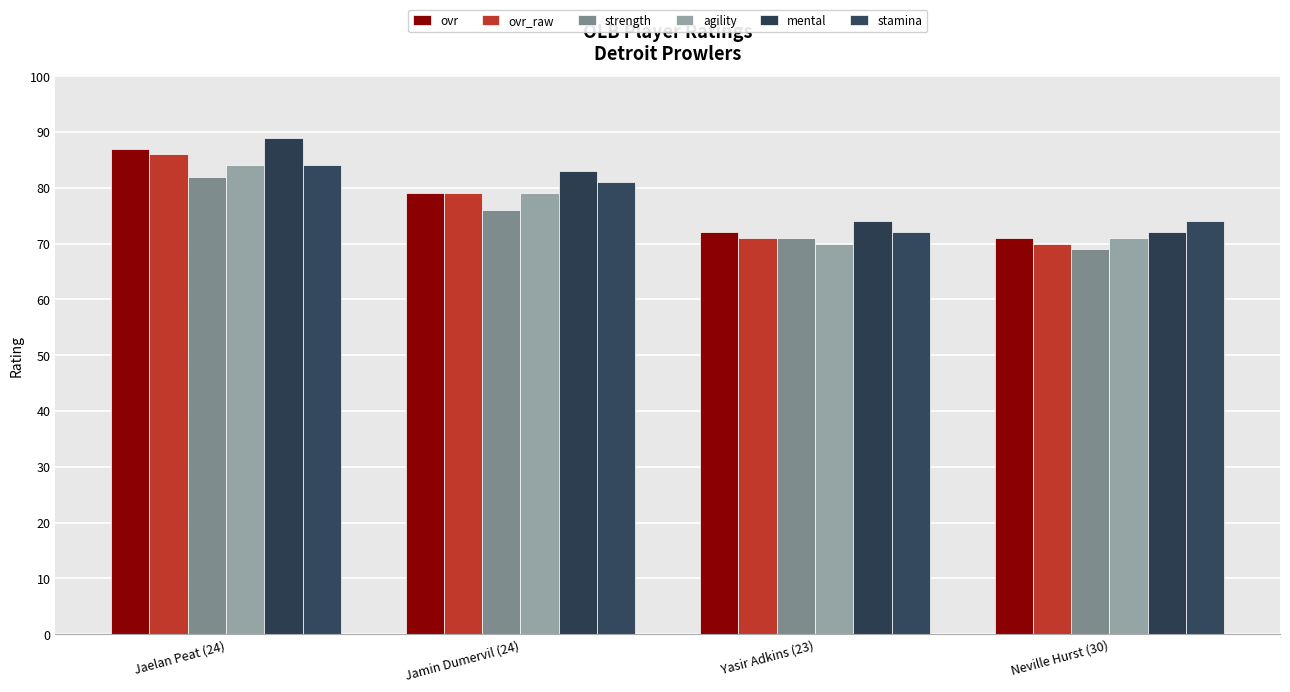

Which series has the widest spread of values?

mental